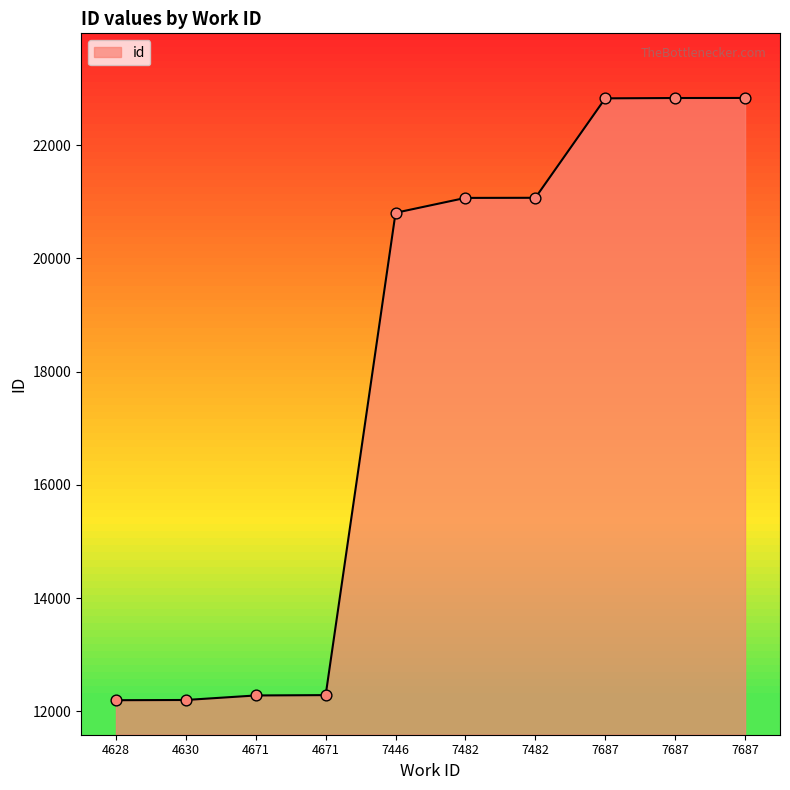

Approximately how many times larger is the value at 4671 compared to 7482?

0.6